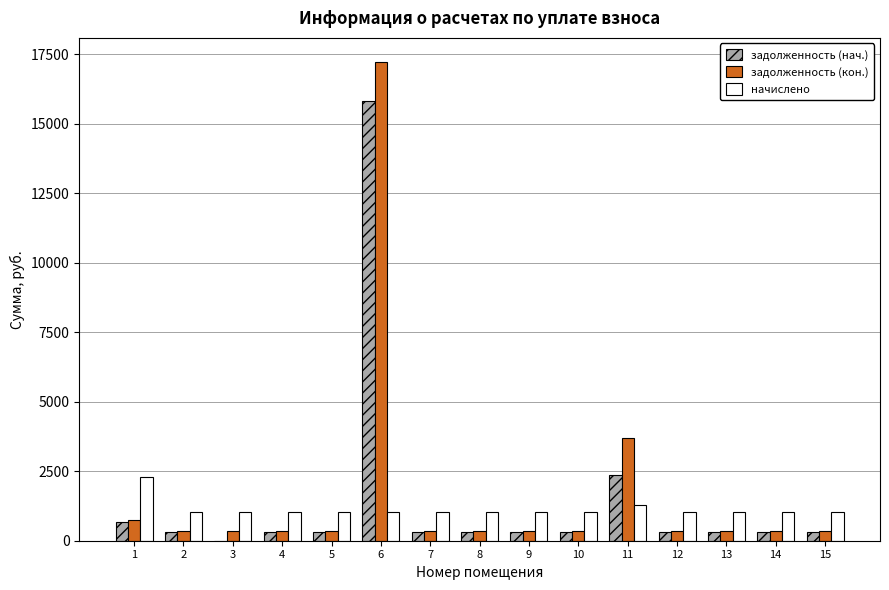

How many groups of bars are there?

15